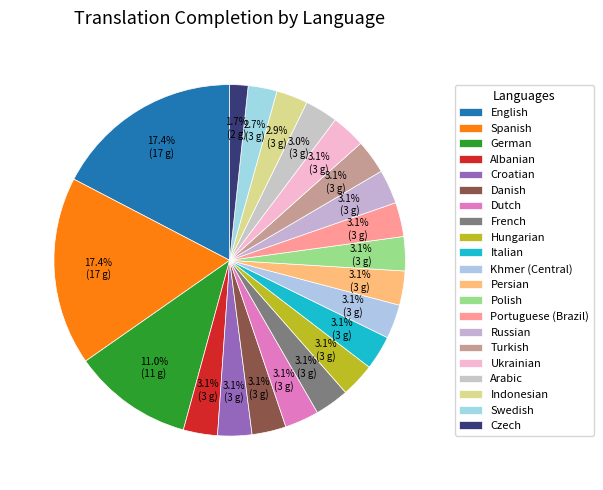

Count the number of slices in the pie.

21